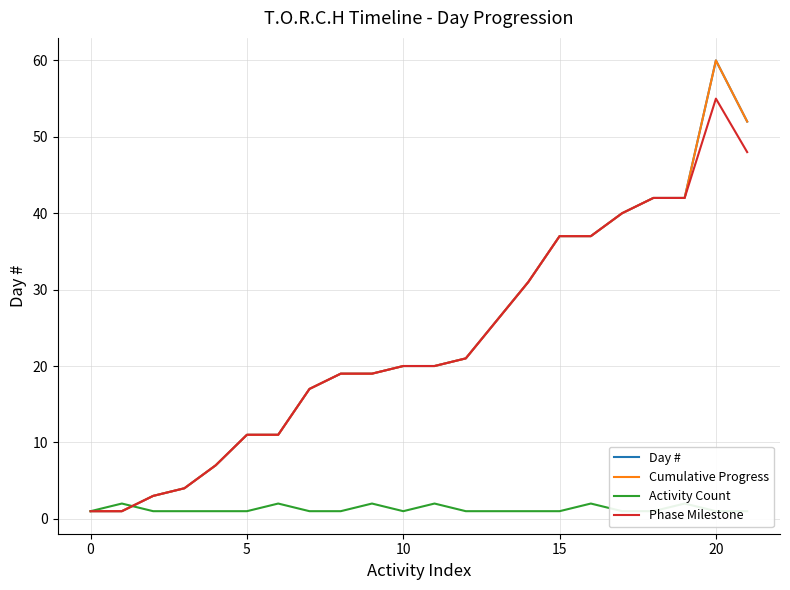

What is the label of the 2nd point from the right?

20